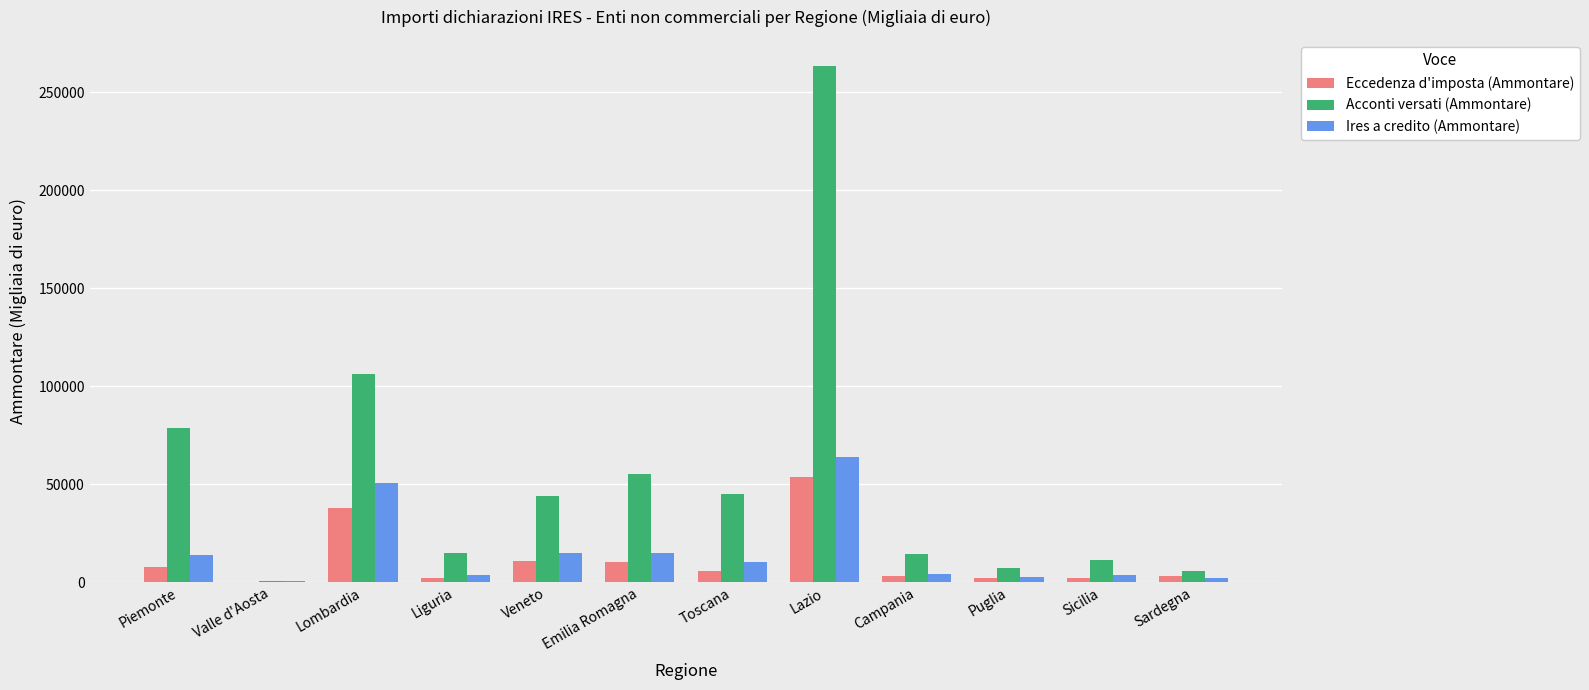

What is the total value across all series at Sicilia?

16462